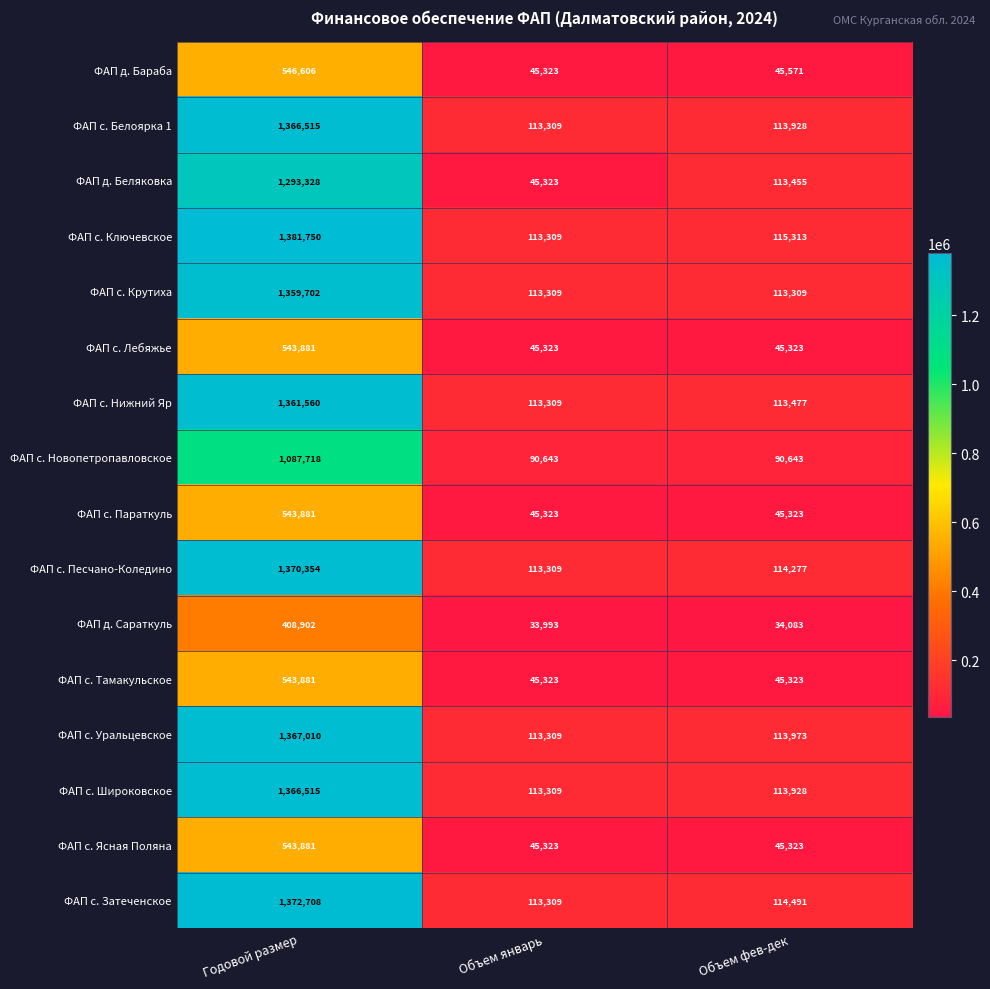

At how many categories does at least one series exceed 975960?

1